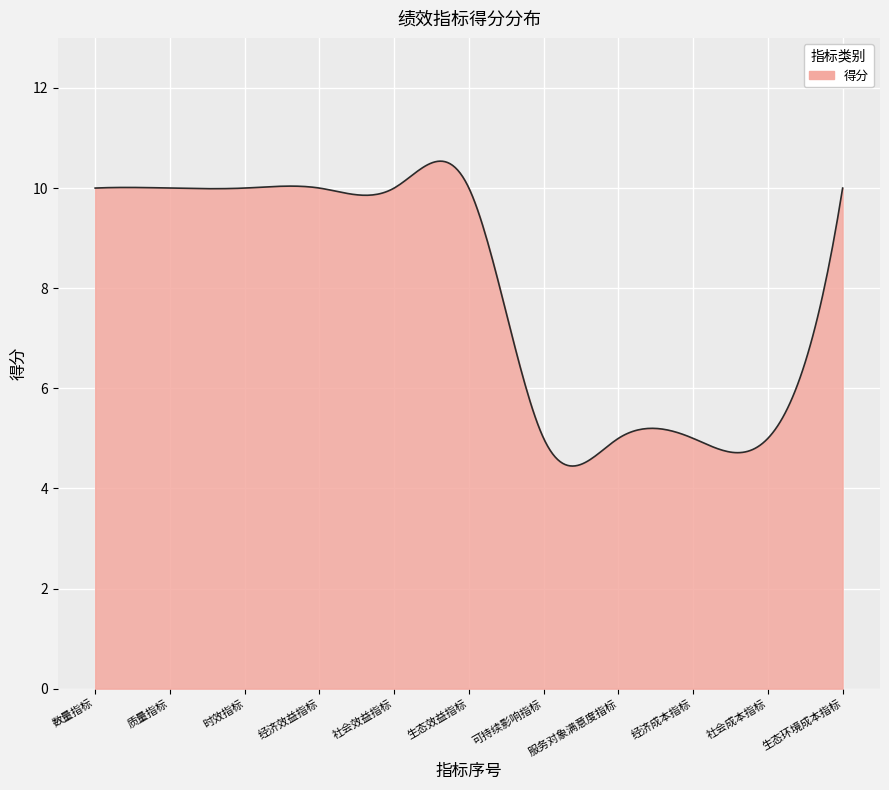

What is the greatest value displayed?

10.5